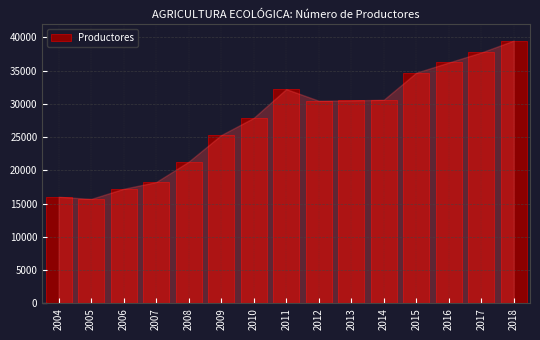

Approximately how many times larger is the value at 2015 compared to 2017?

0.9